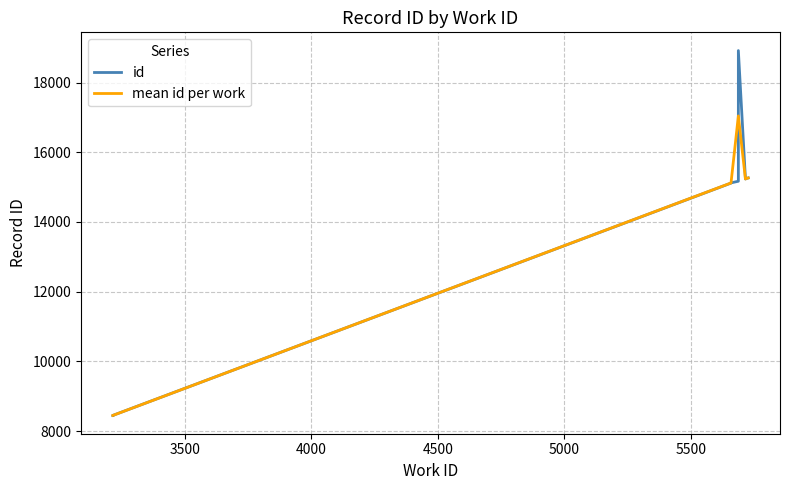

Reading left to right, transcribe all the data shown in this chart.

3216=8447	3216=8449	5658=15114	5658=15118	5658=15121	5687=15167	5715=15232	5719=15248	5726=15262	5687=18916